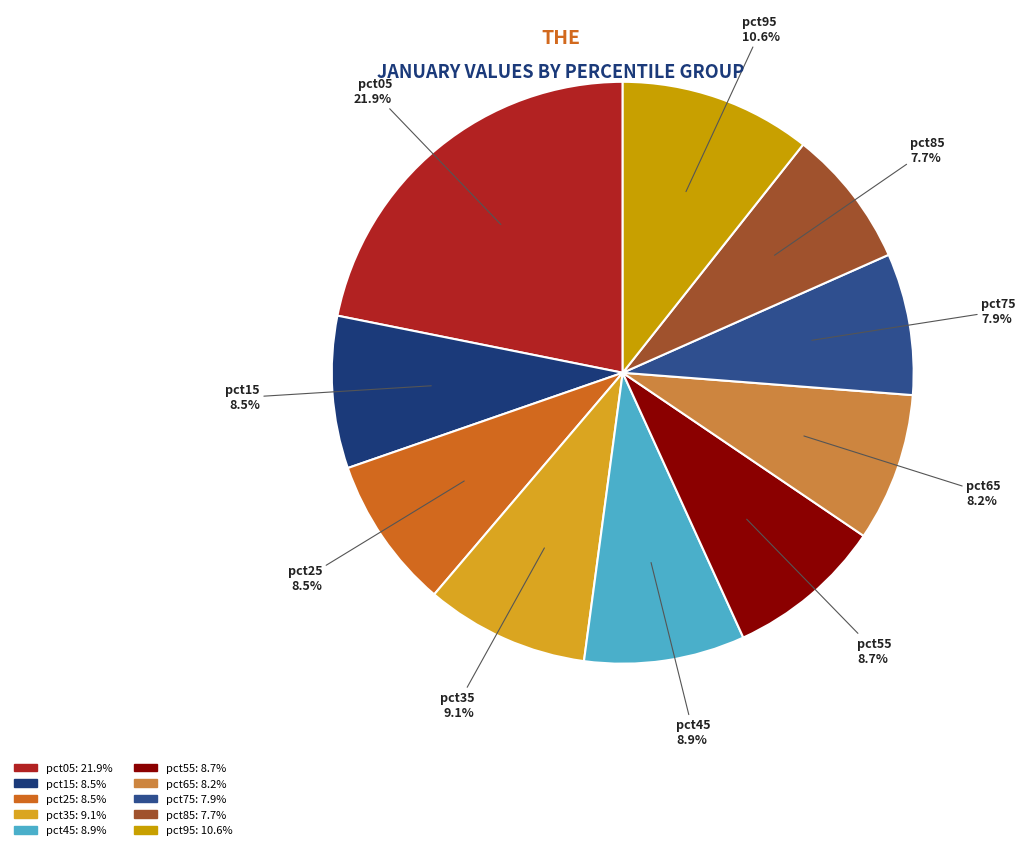

Which has a higher value, pct05 or pct25?

pct05